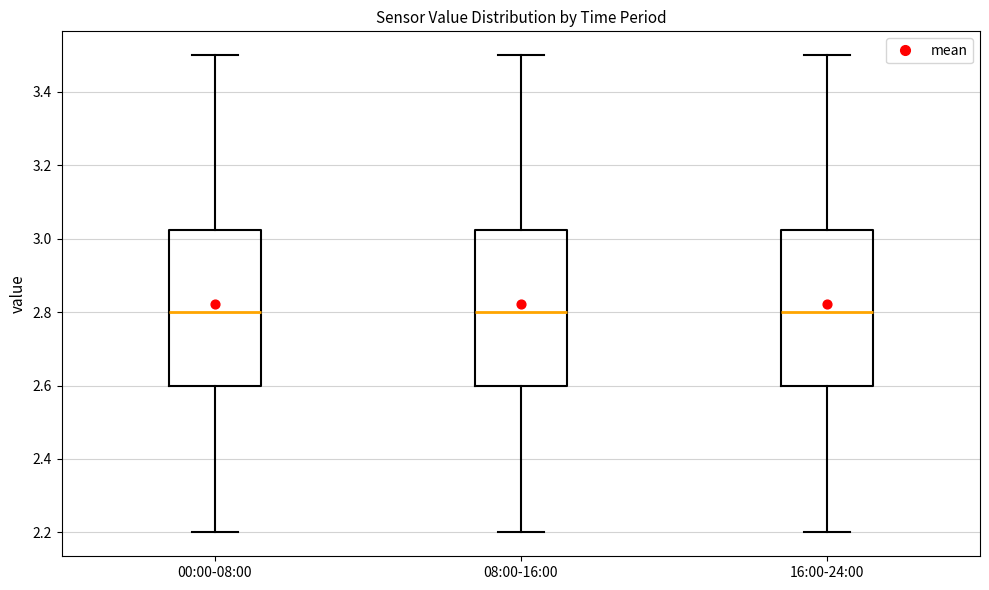

Where does the median line of the box for 16:00-24:00 sit on the y-axis? The values are not printed on the chart, so give them approximately, as read against the axis.

2.80